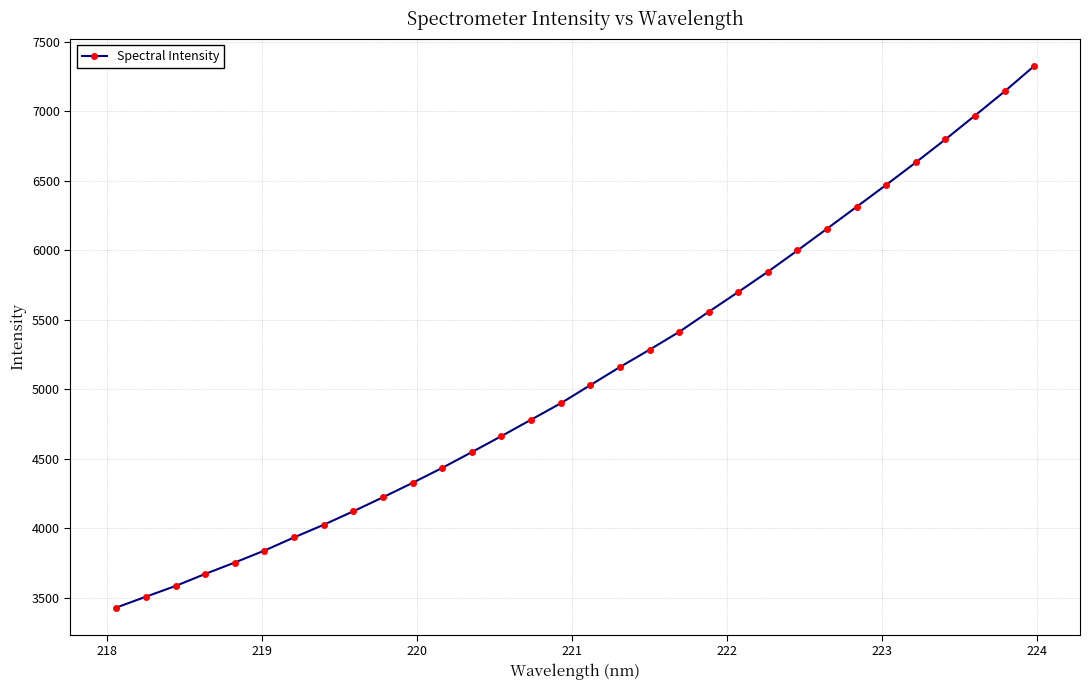

What is the greatest value displayed?

7324.2